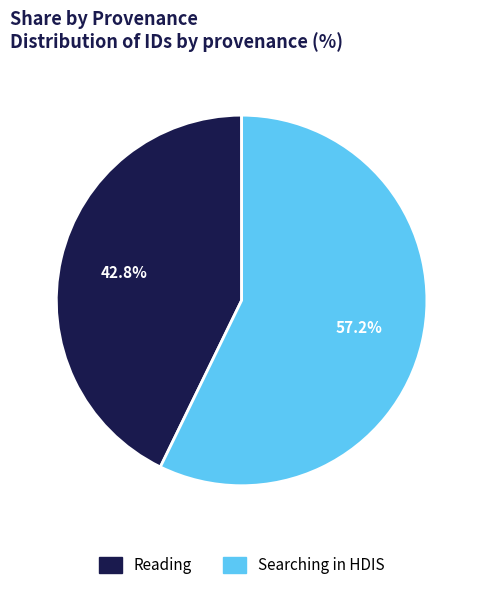

The Reading slice represents 36% of the pie. True or false?

False